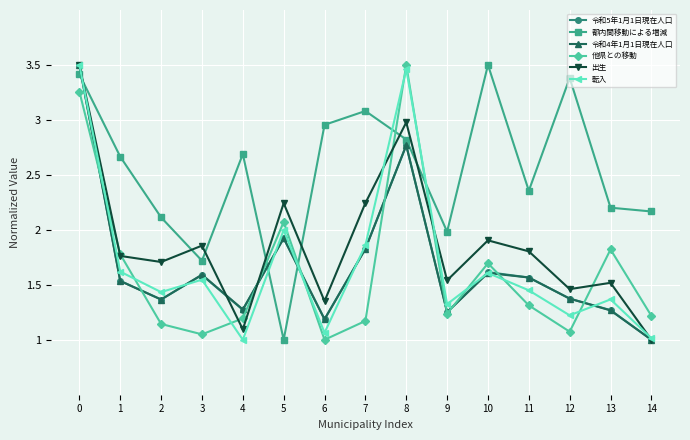

Where is 令和5年1月1日現在人口 nearest to the value 2?

5